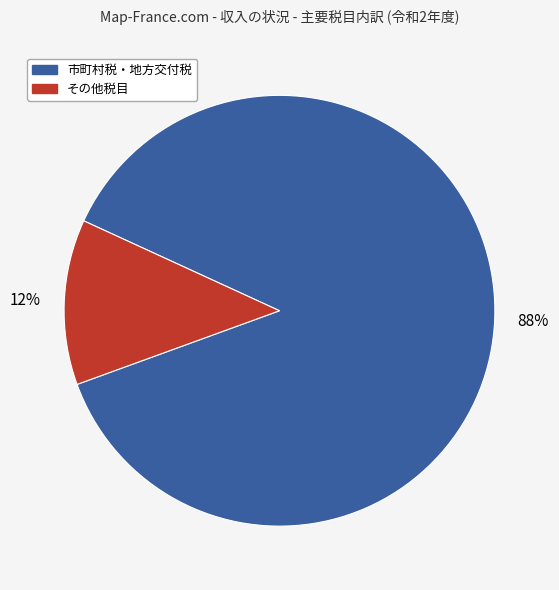

Is there a majority slice in this chart?

Yes